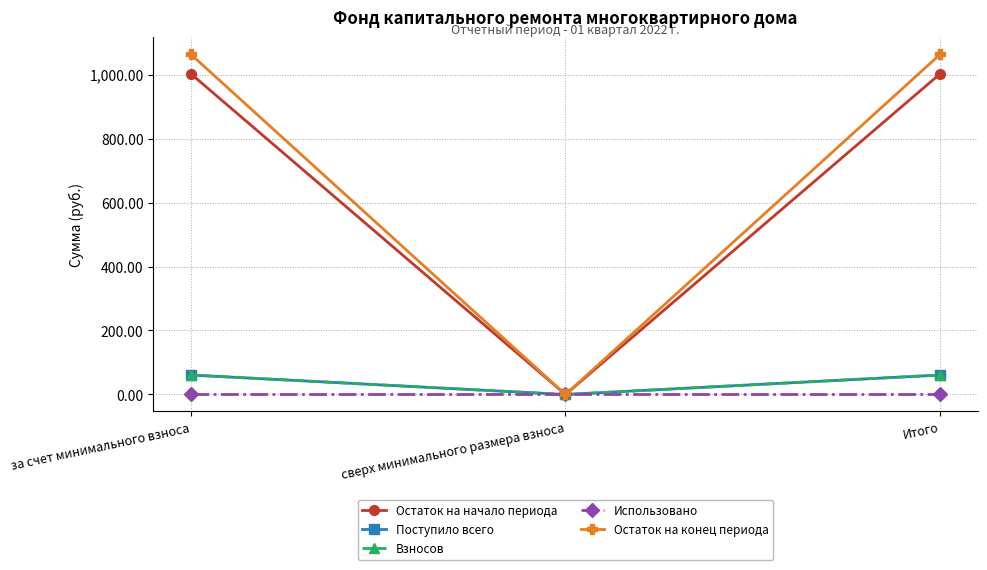

What position from the left is сверх минимального размера взноса?

2